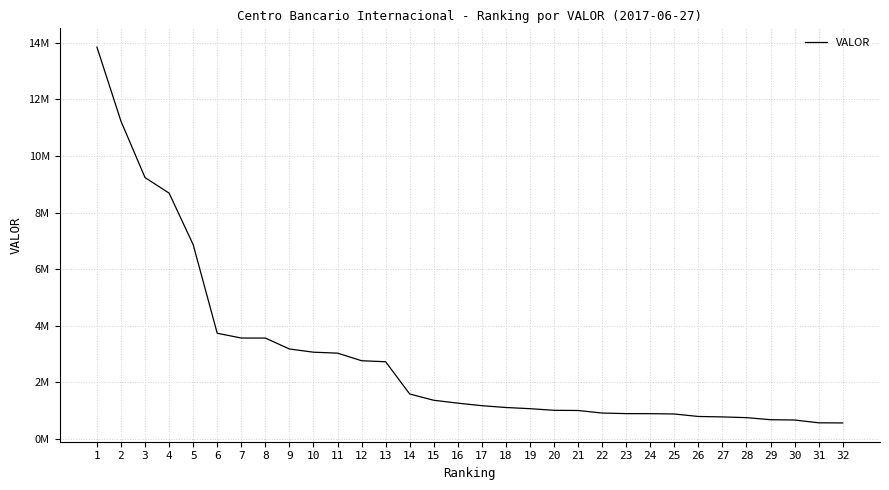

Reading left to right, transcribe all the data shown in this chart.

1=13847720.8	2=11226626.3	3=9236884.9	4=8688671.9	5=6868580.9	6=3736734.9	7=3568262.5	8=3566830.1	9=3181255.9	10=3067673.3	11=3034305.1	12=2766045.1	13=2730029.4	14=1591284.5	15=1368908.7	16=1267360.7	17=1177347.2	18=1113297.9	19=1071860.0	20=1013935.1	21=1007657.3	22=917411.7	23=897319.5	24=895348.4	25=883724.5	26=796197.7	27=780490.6	28=754908.8	29=682023.0	30=671555.8	31=572481.5	32=568021.6